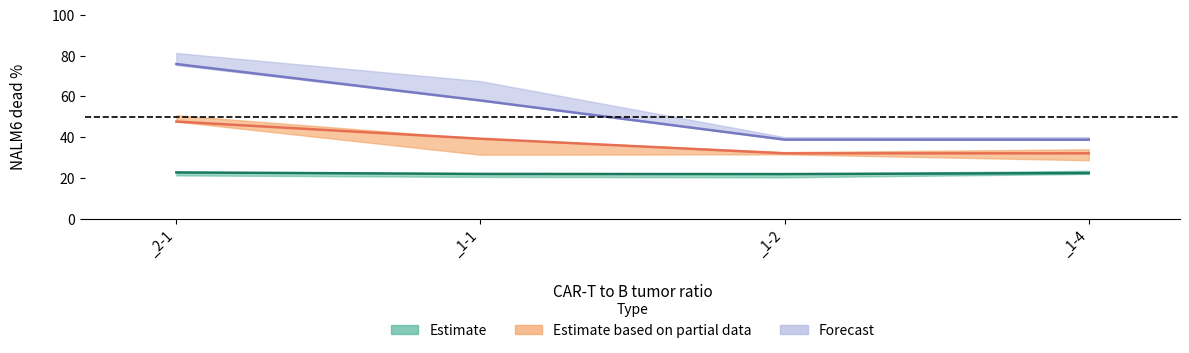

What is the label of the 3rd point from the left?

_1-2